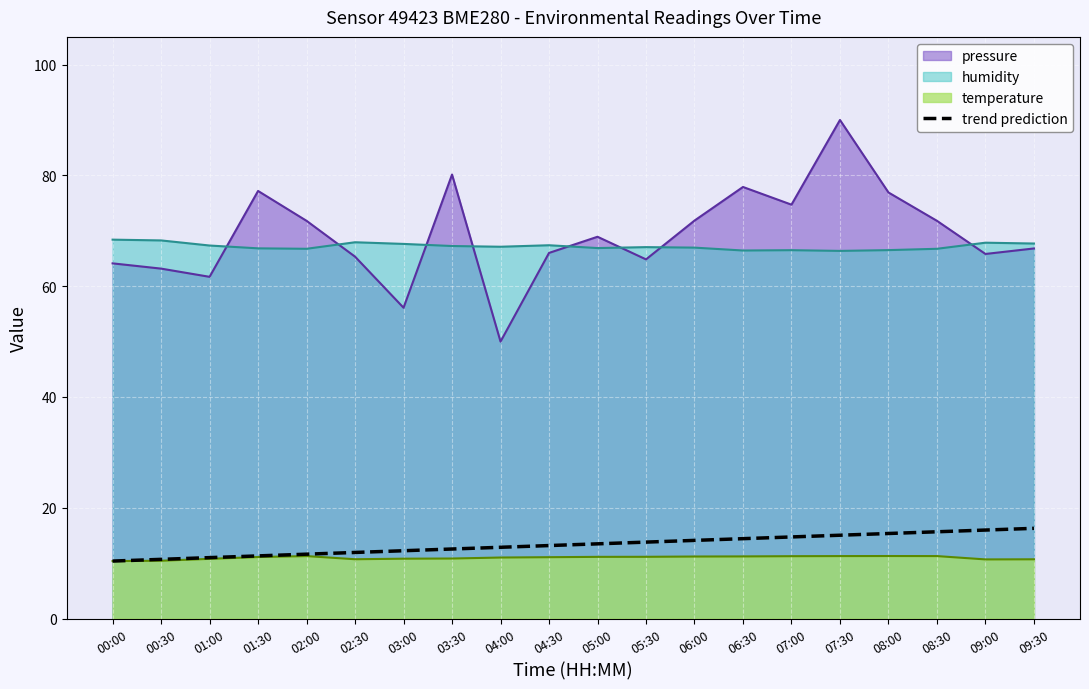

True or false: there are more than 2 points higher than both neighbors.

False